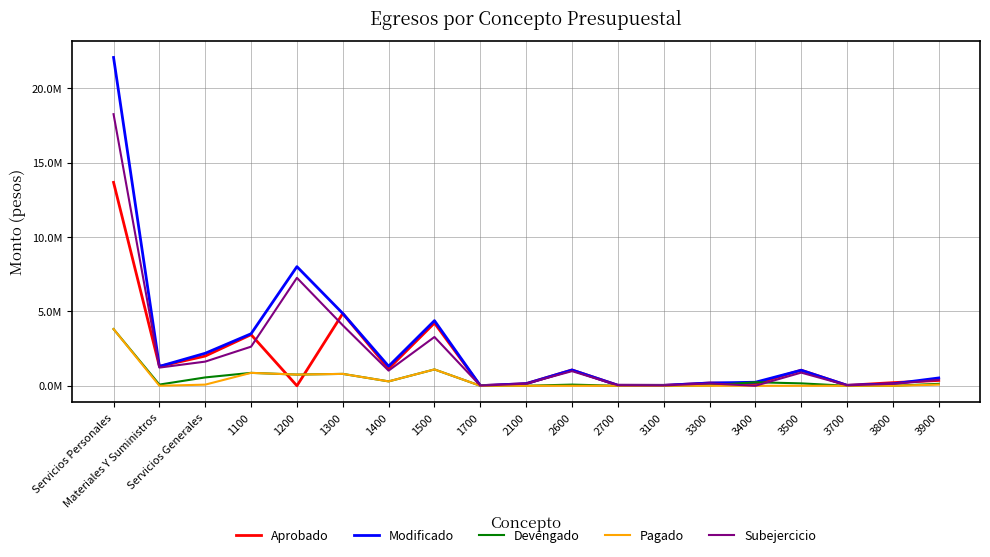

Reading left to right, list all the values displayed in this chart.

Aprobado: Servicios Personales=13669597.0	Materiales Y Suministros=1301819.0	Servicios Generales=1997395.0	1100=3435624.0	1200=0.0	1300=4858907.0	1400=1151040.0	1500=4215828.0	1700=8198.0	2100=143119.0	2600=1061800.0	2700=35000.0	3100=29500.0	3300=185500.0	3400=138427.0	3500=1045658.0	3700=30600.0	3800=210000.0	3900=357710.0
Modificado: Servicios Personales=22064235.5	Materiales Y Suministros=1301819.0	Servicios Generales=2184996.9	1100=3496468.0	1200=8006254.8	1300=4862840.0	1400=1313090.8	1500=4377224.0	1700=8358.0	2100=143119.0	2600=1061800.0	2700=35000.0	3100=29500.0	3300=185500.0	3400=237264.2	3500=1045658.0	3700=30600.0	3800=131162.8	3900=525311.9
Devengado: Servicios Personales=3810944.8	Materiales Y Suministros=80199.4	Servicios Generales=561115.3	1100=867621.8	1200=752194.5	1300=798647.6	1400=294205.6	1500=1098275.2	1700=0.0	2100=2100.0	2600=78099.4	2700=0.0	3100=5693.7	3300=26635.1	3400=237264.2	3500=161328.6	3700=0.0	3800=0.0	3900=130193.6
Pagado: Servicios Personales=3810944.8	Materiales Y Suministros=0.0	Servicios Generales=76450.7	1100=867621.8	1200=752194.5	1300=798647.6	1400=294205.6	1500=1098275.2	1700=0.0	2100=0.0	2600=0.0	2700=0.0	3100=0.0	3300=0.0	3400=0.0	3500=0.0	3700=0.0	3800=0.0	3900=76450.7
Subejercicio: Servicios Personales=18253290.8	Materiales Y Suministros=1221619.6	Servicios Generales=1623881.6	1100=2628846.2	1200=7254060.2	1300=4064192.4	1400=1018885.1	1500=3278948.8	1700=8358.0	2100=141019.0	2600=983700.6	2700=35000.0	3100=23806.3	3300=158864.9	3400=0.0	3500=884329.3	3700=30600.0	3800=131162.8	3900=395118.3